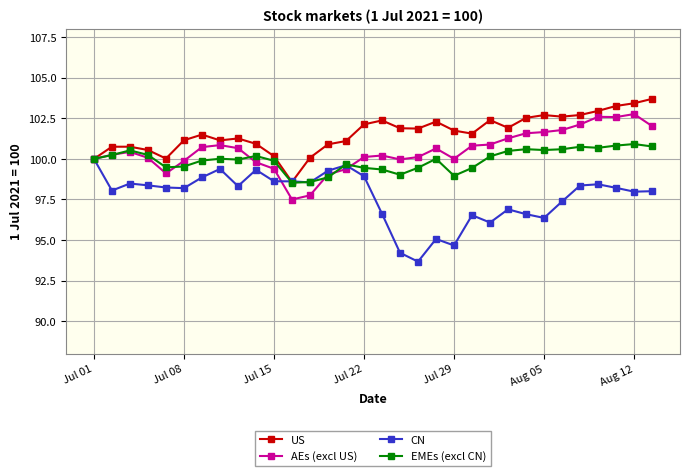

What is the value of the AEs (excl US) point at the 13th from the left?

97.8